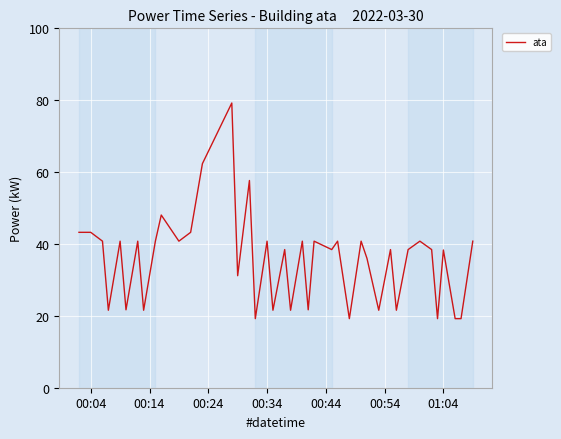

What is the maximum value shown in the chart?

79.2